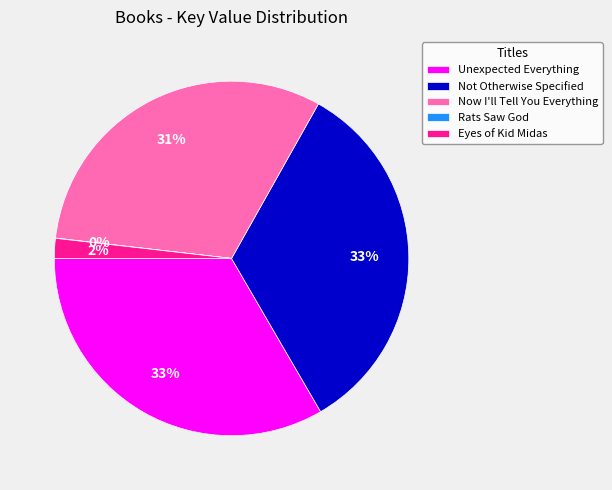

Is it true that Eyes of Kid Midas is 2% of the pie?

True